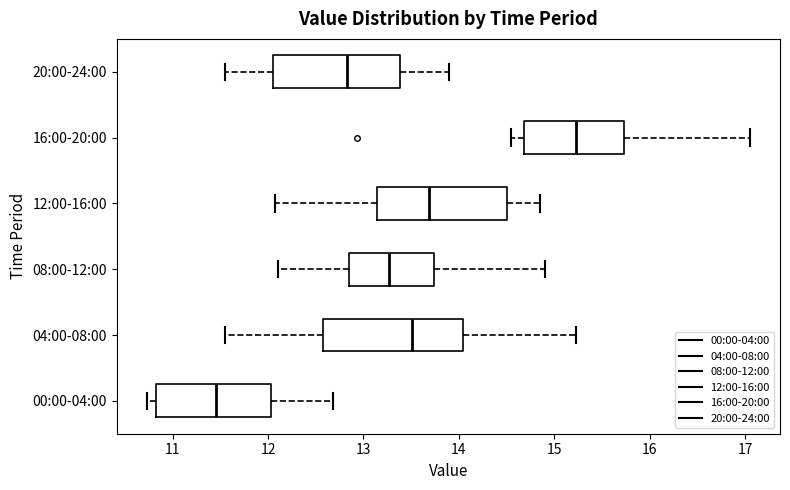

Where does the left whisker of the box for 16:00-20:00 end on the x-axis? The values are not printed on the chart, so give them approximately, as read against the axis.

14.6